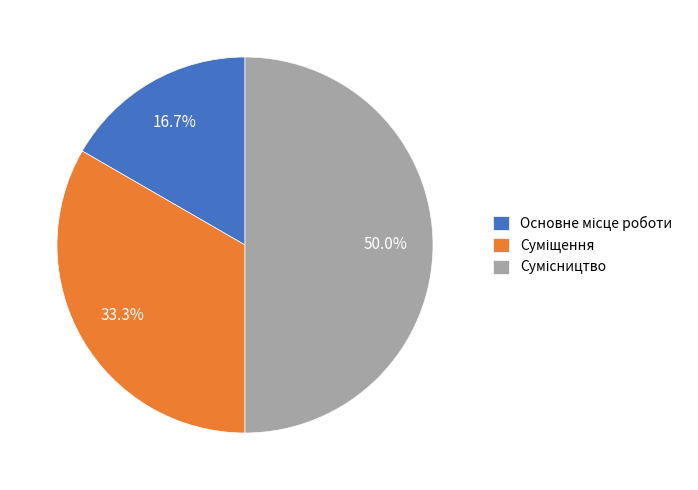

Combined, what portion of the pie is Основне місце роботи and Суміщення?

50.0%